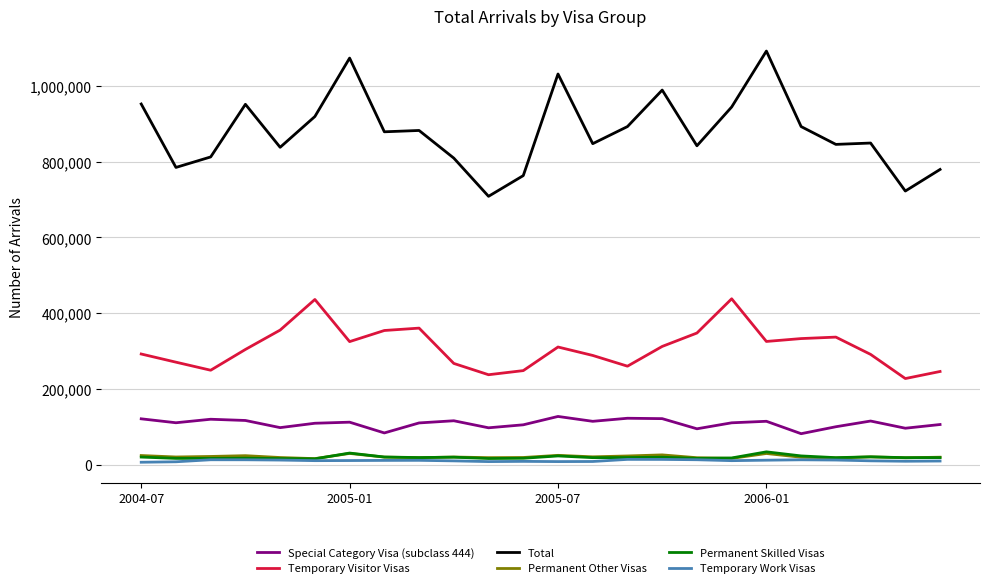

Which series has the largest total across all categories?

Total